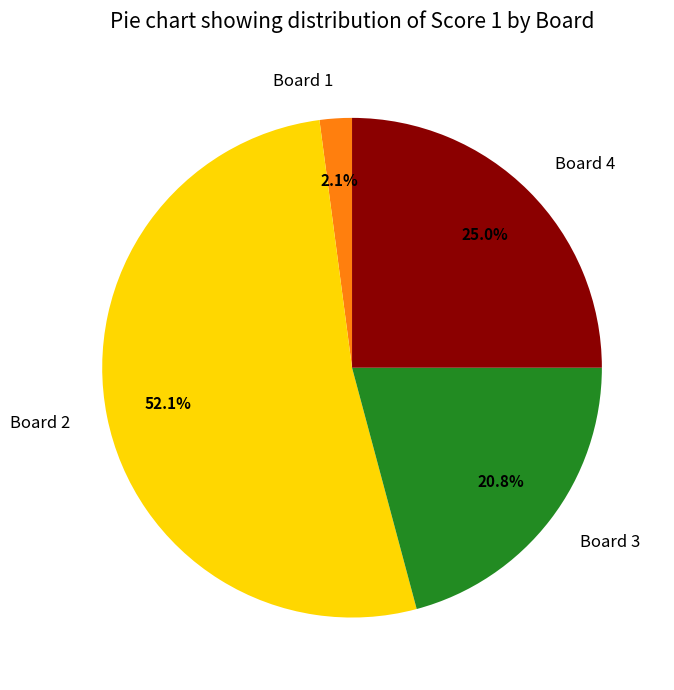

Count the number of slices in the pie.

4